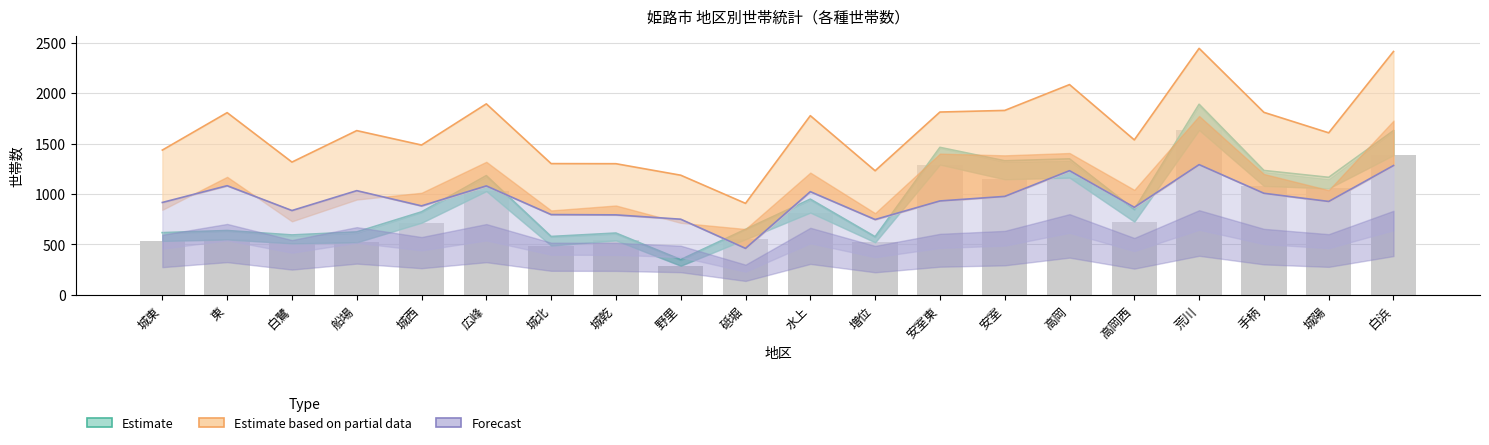

Which series has the largest total across all categories?

Estimate based on partial data